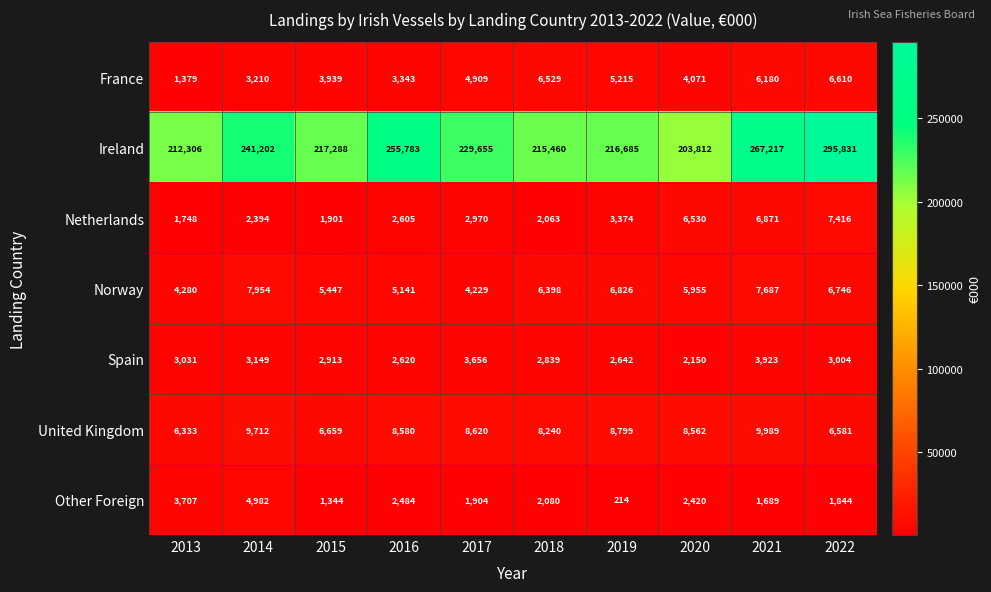

What is the sum of the United Kingdom values at 2018 and 2019?

17039